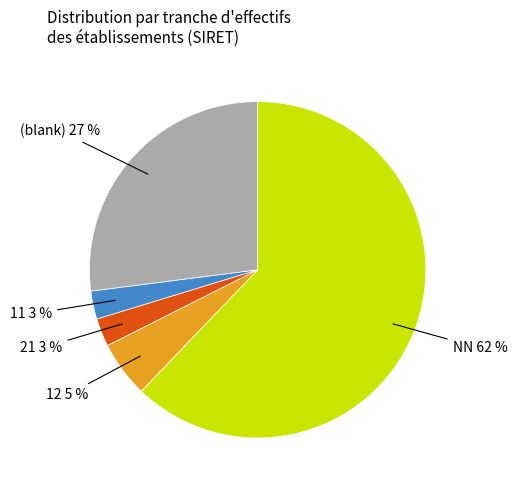

Count the number of slices in the pie.

5